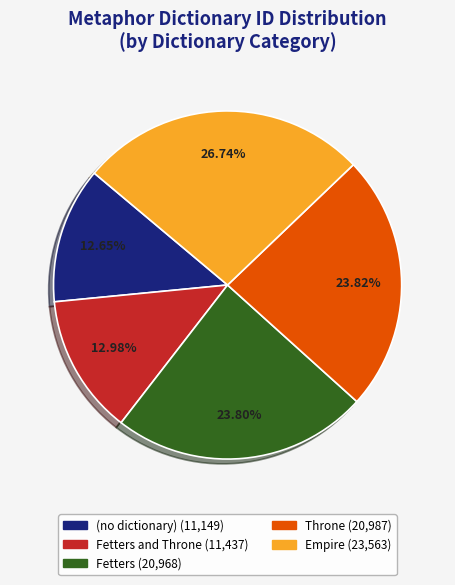

Is there any slice that represents more than half of the pie?

No